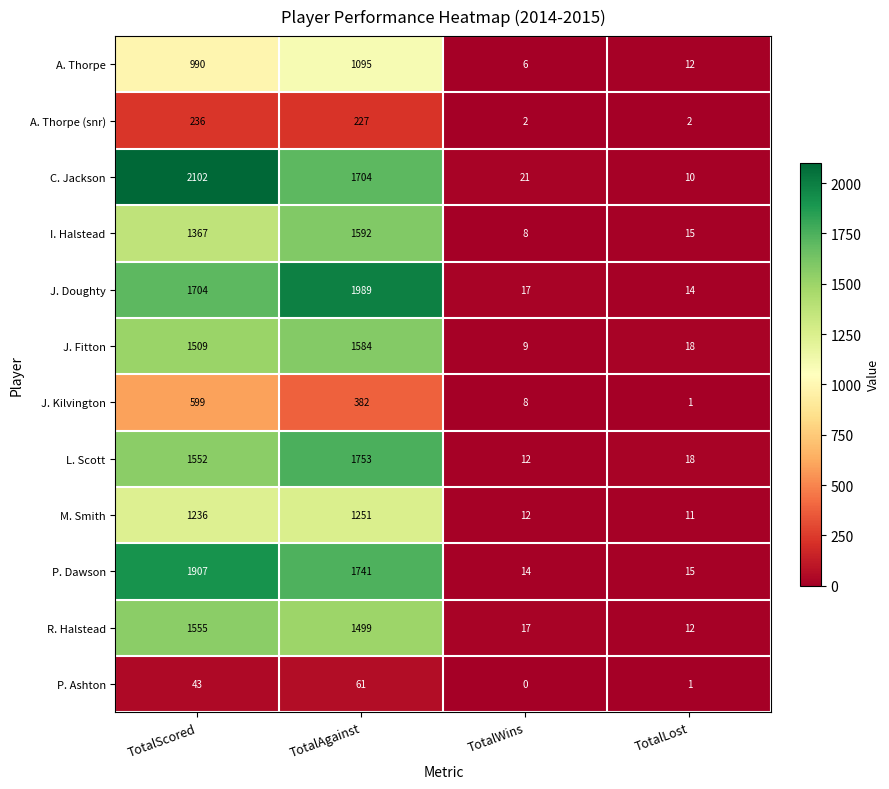

What is the total value across all series at TotalScored?

14800